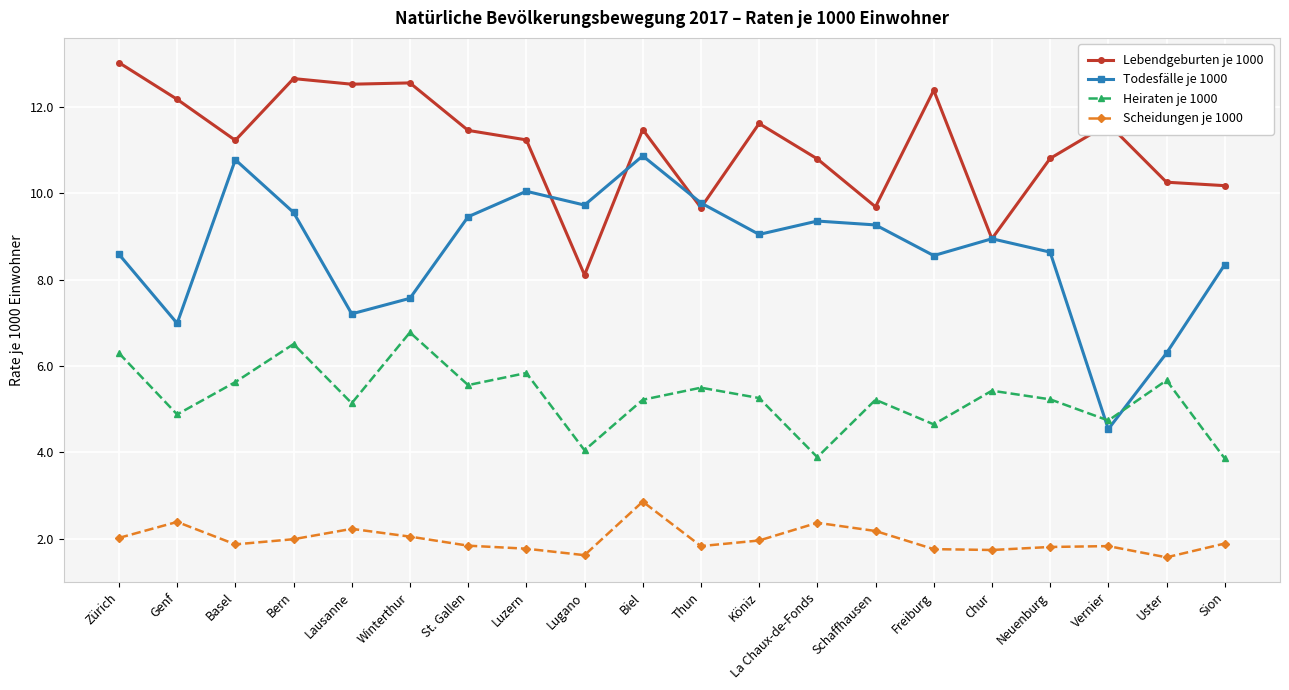

How many distinct data groups are displayed?

4